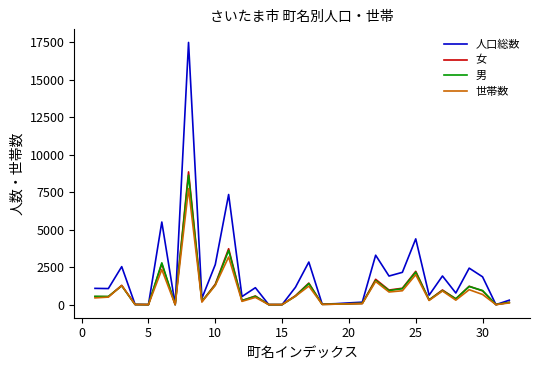

Rank the series by their maximum value, from lowest to highest.

世帯数, 男, 女, 人口総数